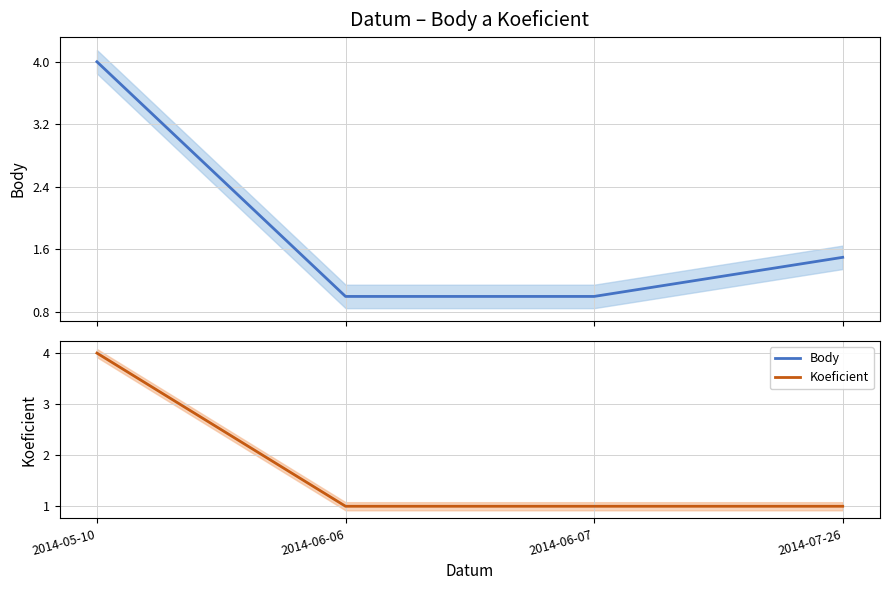

What is the label of the 3rd point from the right?

2014-06-06